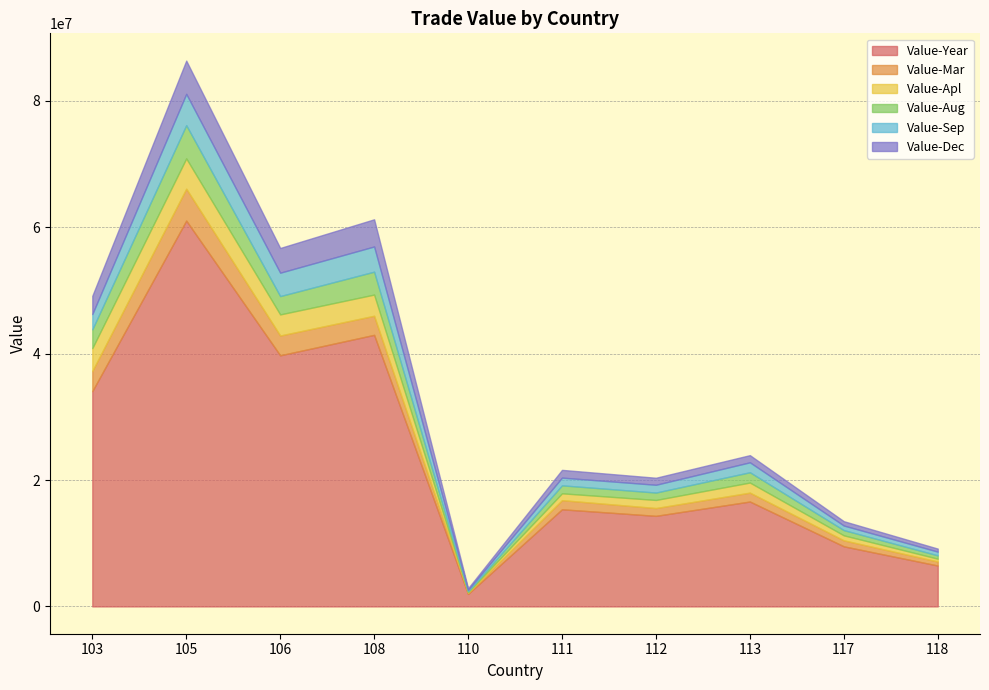

The value of Value-Aug at 110 is 72618. True or false?

False